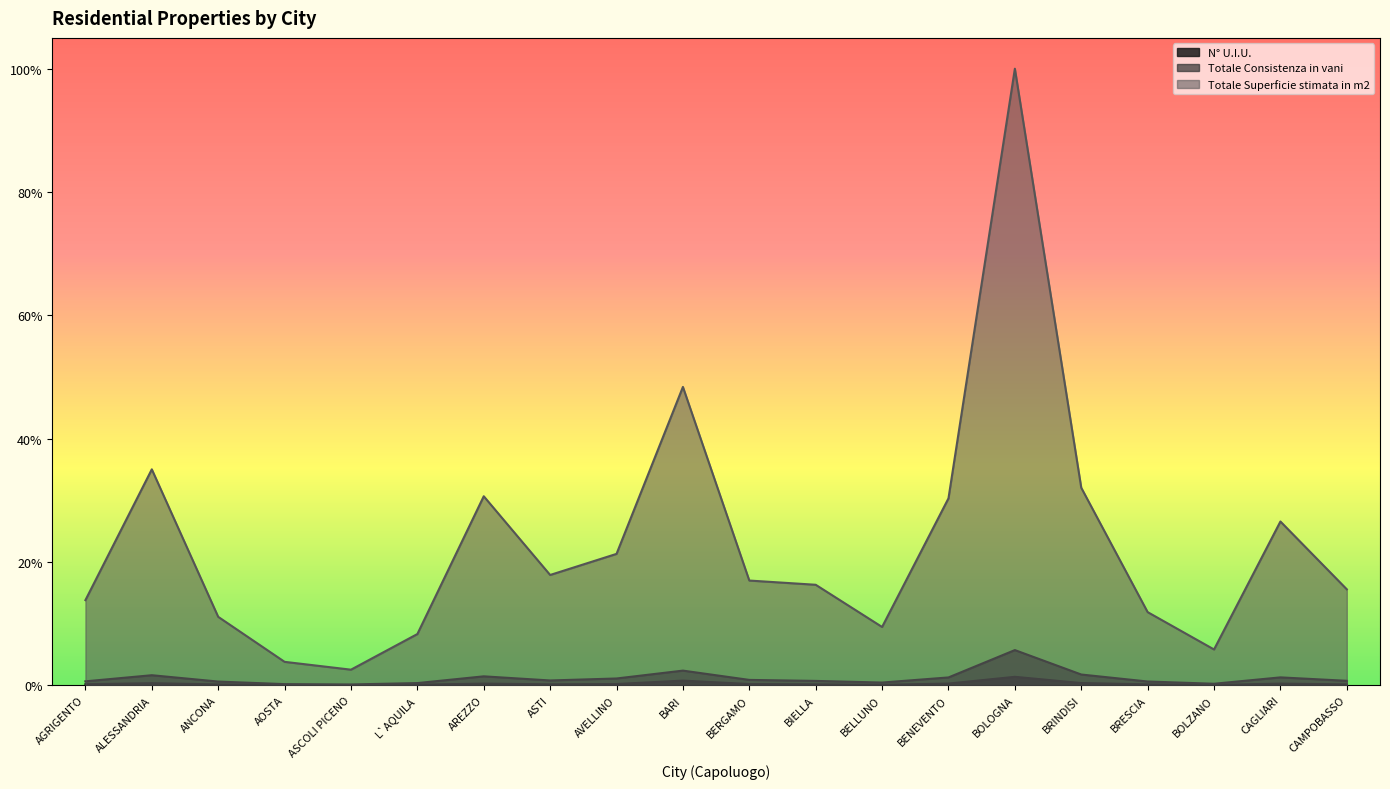

Reading right to left, list all the values displayed in this chart.

N° U.I.U.: 0.0	0.0	0.0	0.0	0.0	0.0	0.0	0.0	0.0	0.0	0.0	0.0	0.0	0.0	0.0	0.0	0.0	0.0	0.0	0.0
Totale Consistenza in vani: 0.0	0.0	0.0	0.0	0.0	0.1	0.0	0.0	0.0	0.0	0.0	0.0	0.0	0.0	0.0	0.0	0.0	0.0	0.0	0.0
Totale Superficie stimata in m2: 0.2	0.3	0.1	0.1	0.3	1.0	0.3	0.1	0.2	0.2	0.5	0.2	0.2	0.3	0.1	0.0	0.0	0.1	0.4	0.1